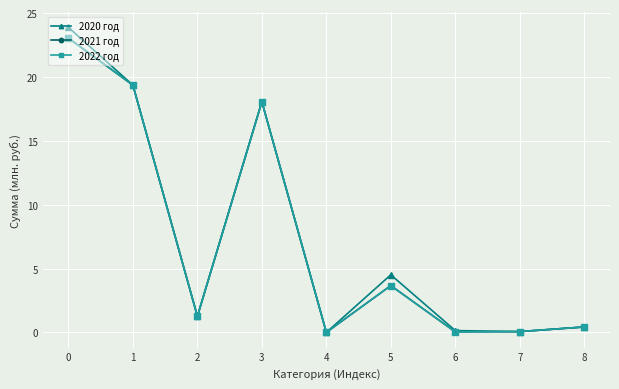

Is the value of 2021 год at 0 greater than the value of 2020 год at 3?

Yes